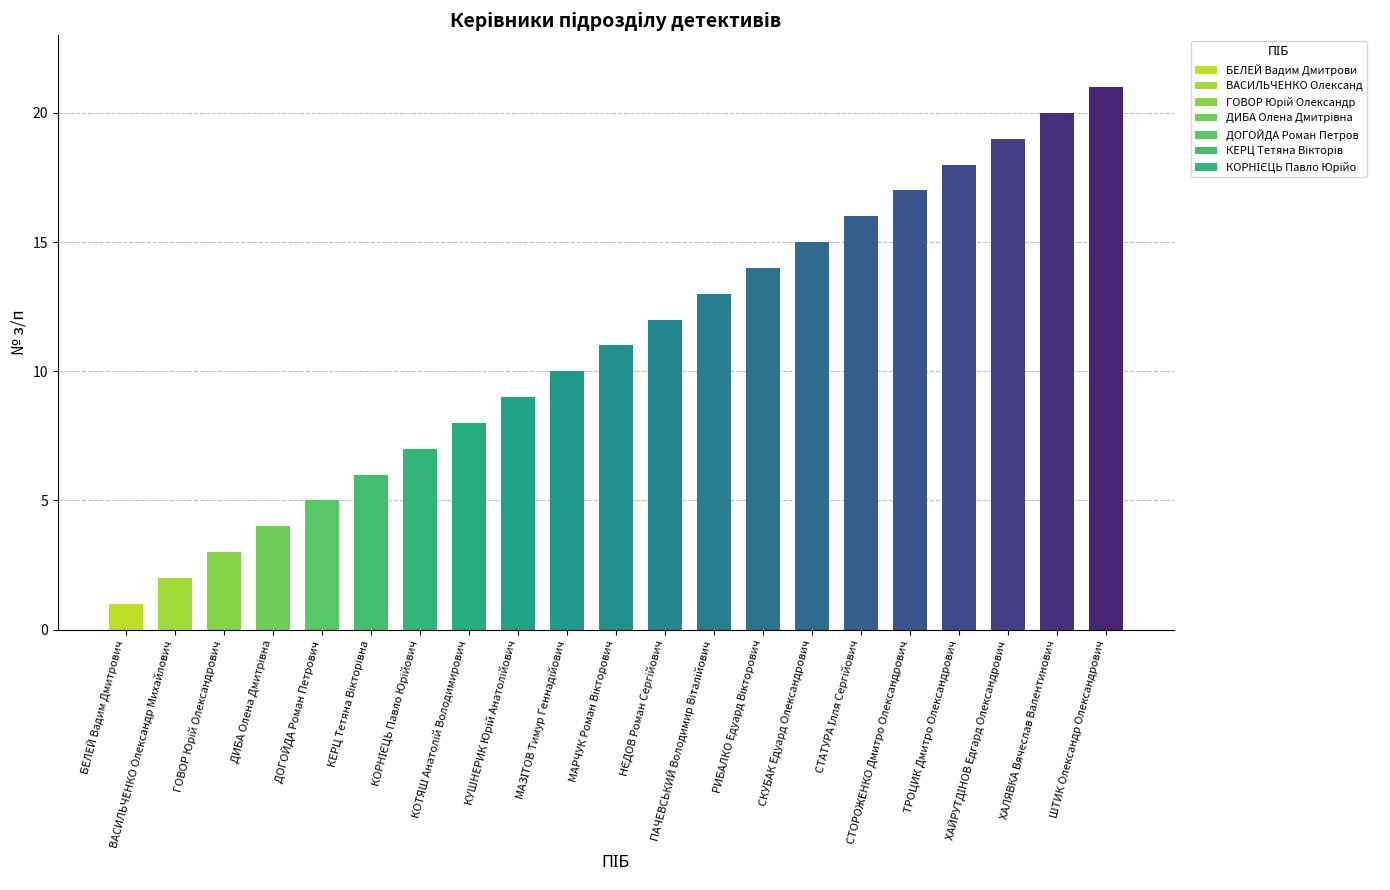

Count the number of data series in this chart.

1